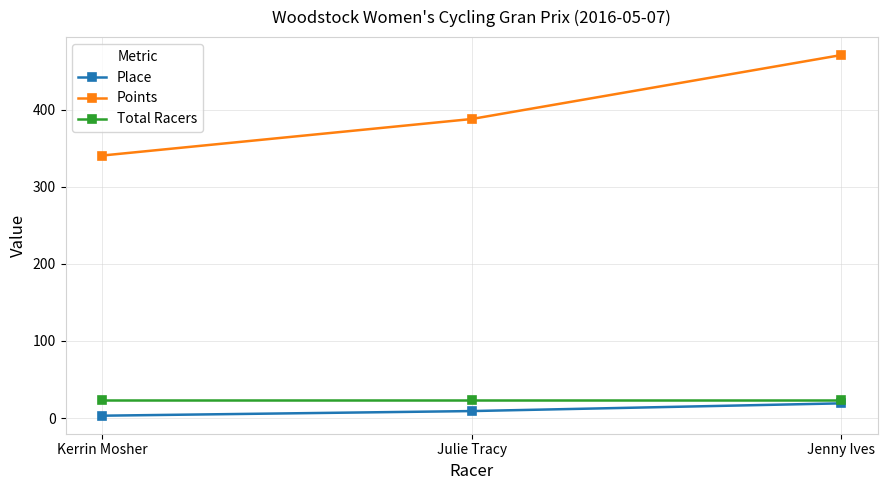

The value of Points at Julie Tracy is 387.8. True or false?

True